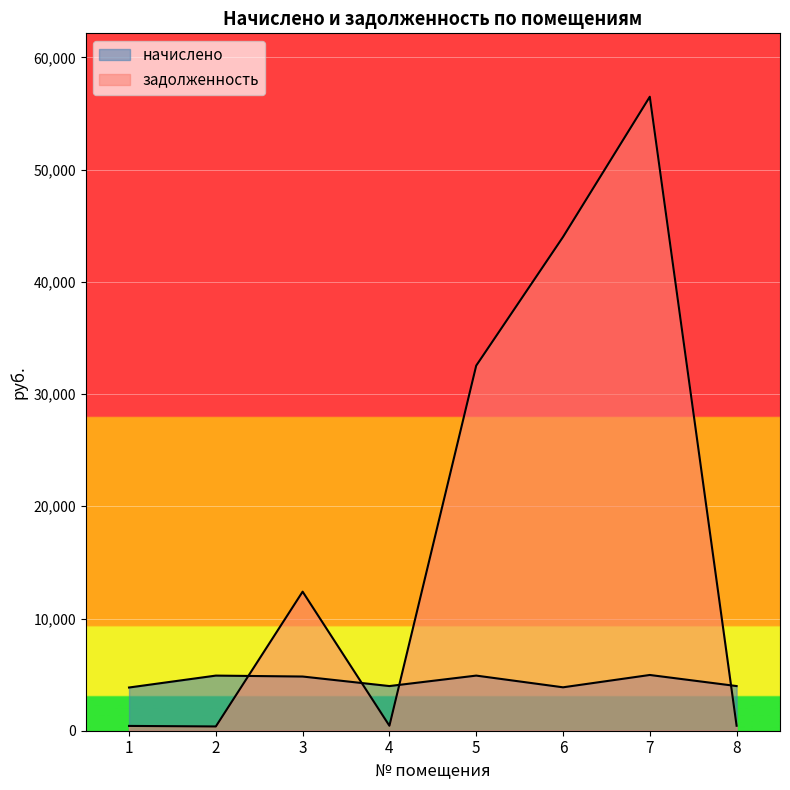

List the labels in order of начислено value, largest first.

7, 2, 5, 3, 4, 8, 6, 1